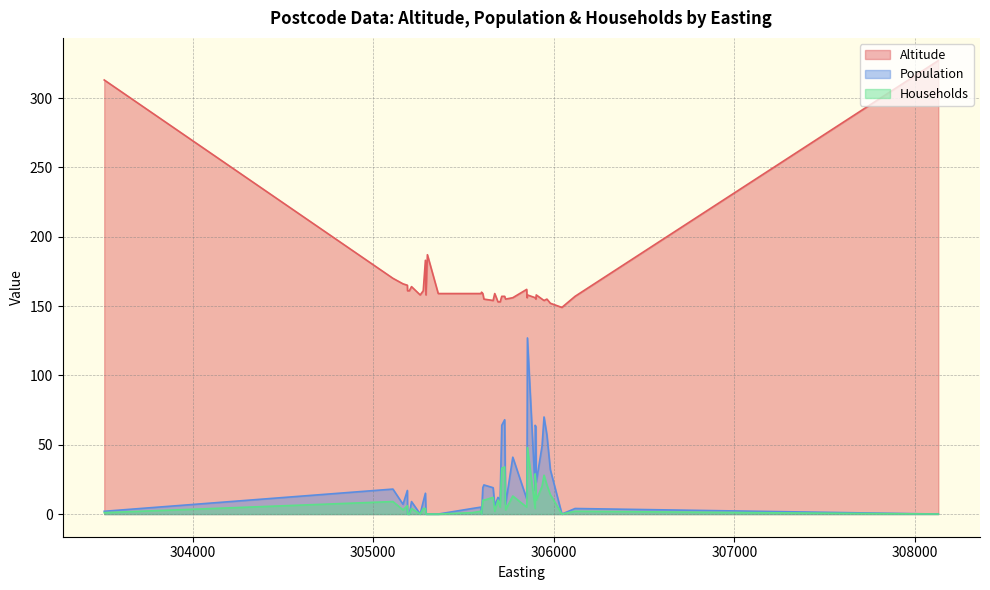

What is the total value across all series at 38?

177